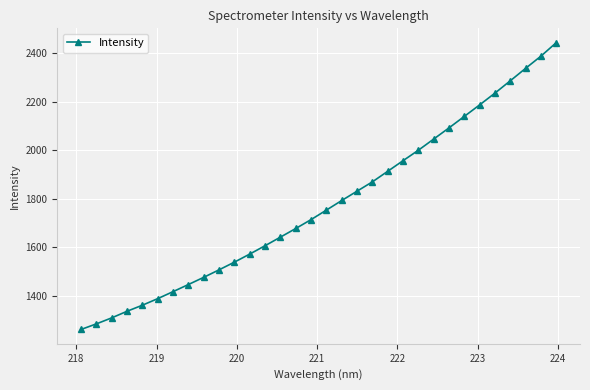

What is the smallest value displayed?

1262.2